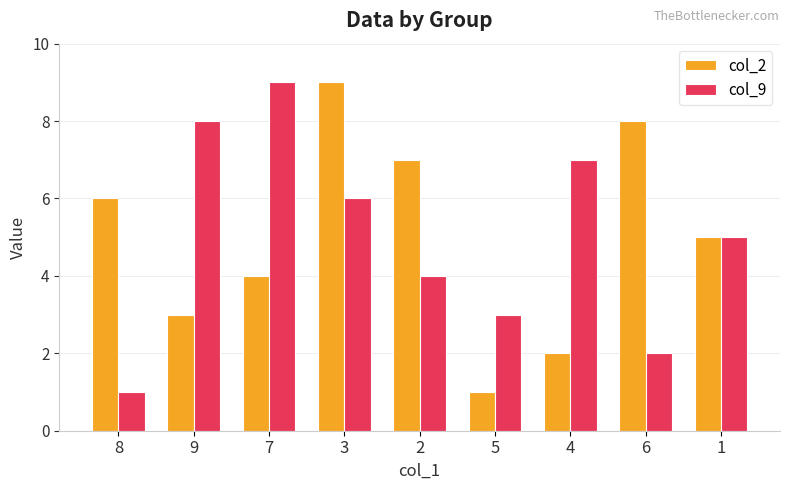

What are all the series names shown in the legend?

col_2, col_9